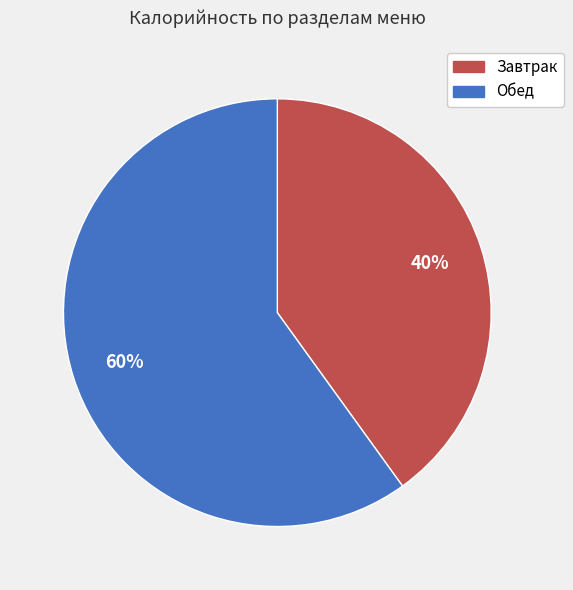

Which category has the biggest portion of the pie?

Обед